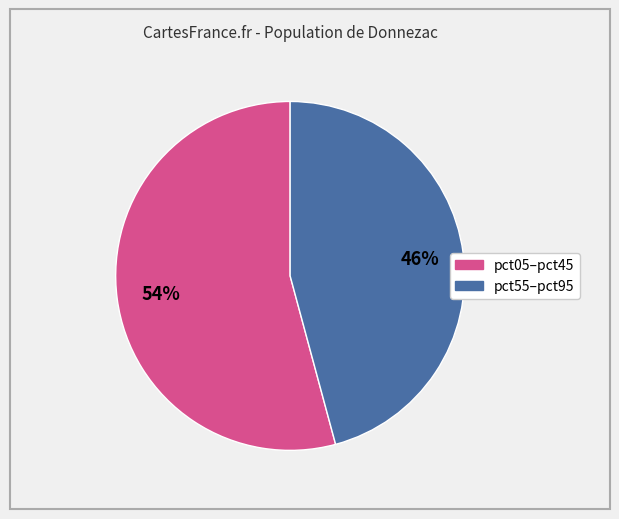

To the nearest percent, what is the average slice percentage?

50%